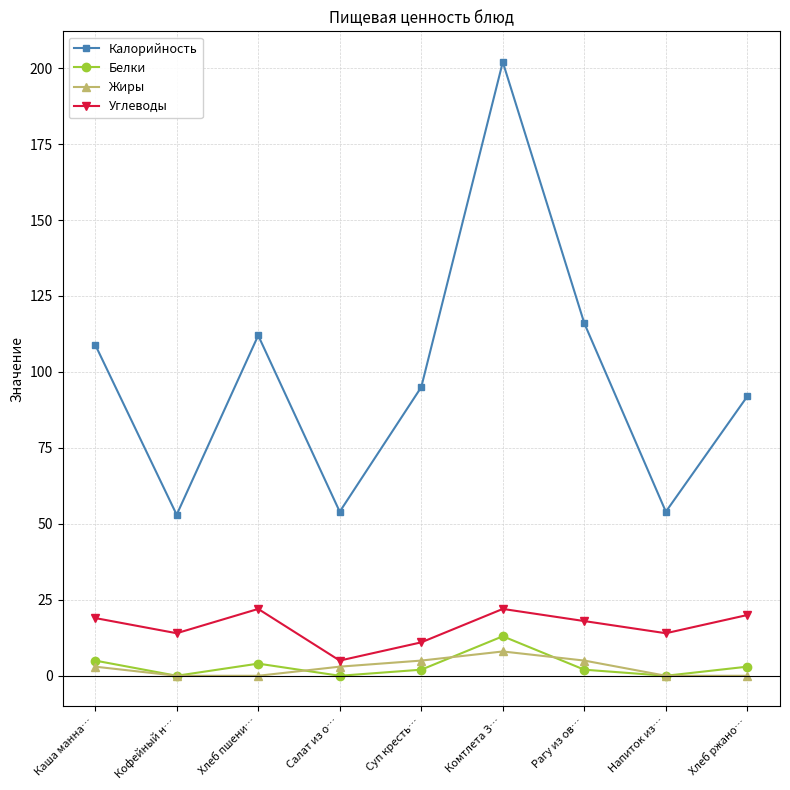

At how many categories does at least one series exceed 186?

1